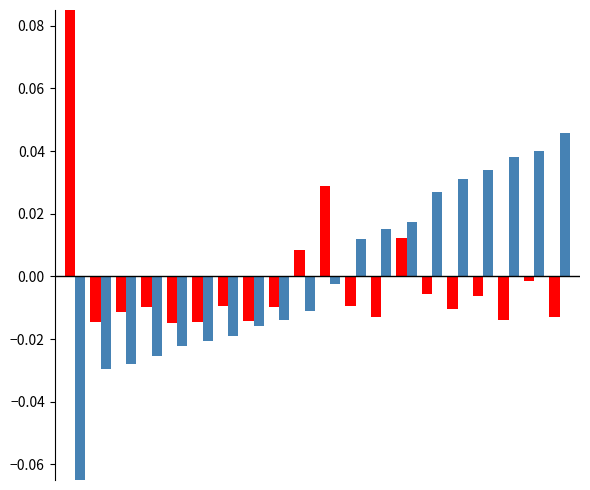

How many values in rows_in_shape are above zero?

4